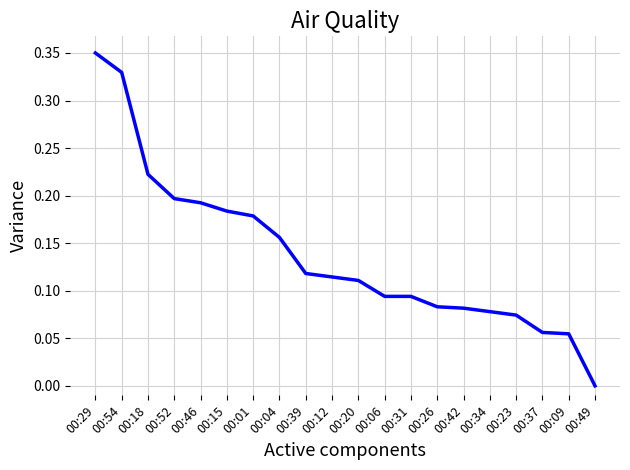

Is this an area chart (filled region under the line)?

No